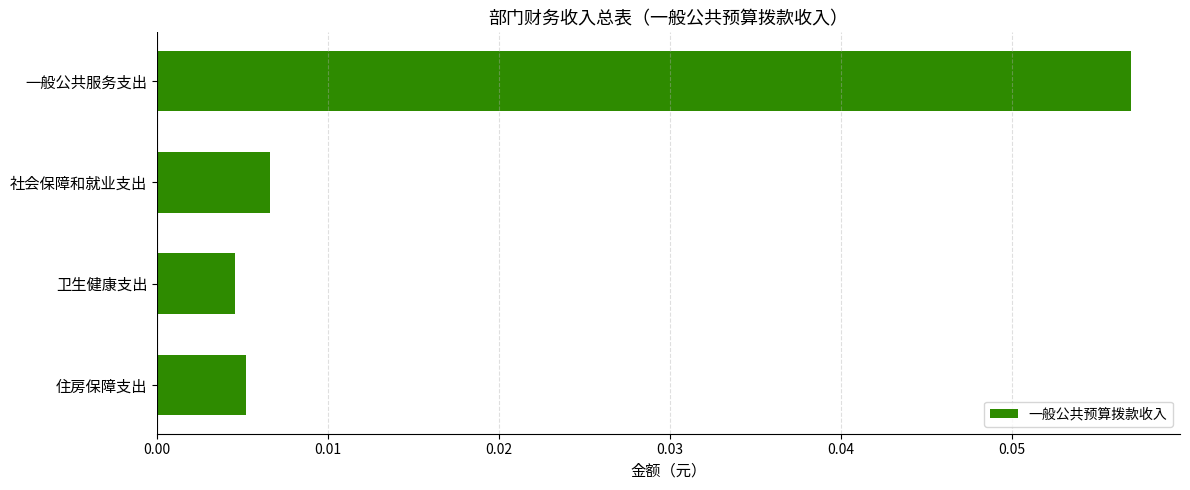

How many bars are there in total?

4